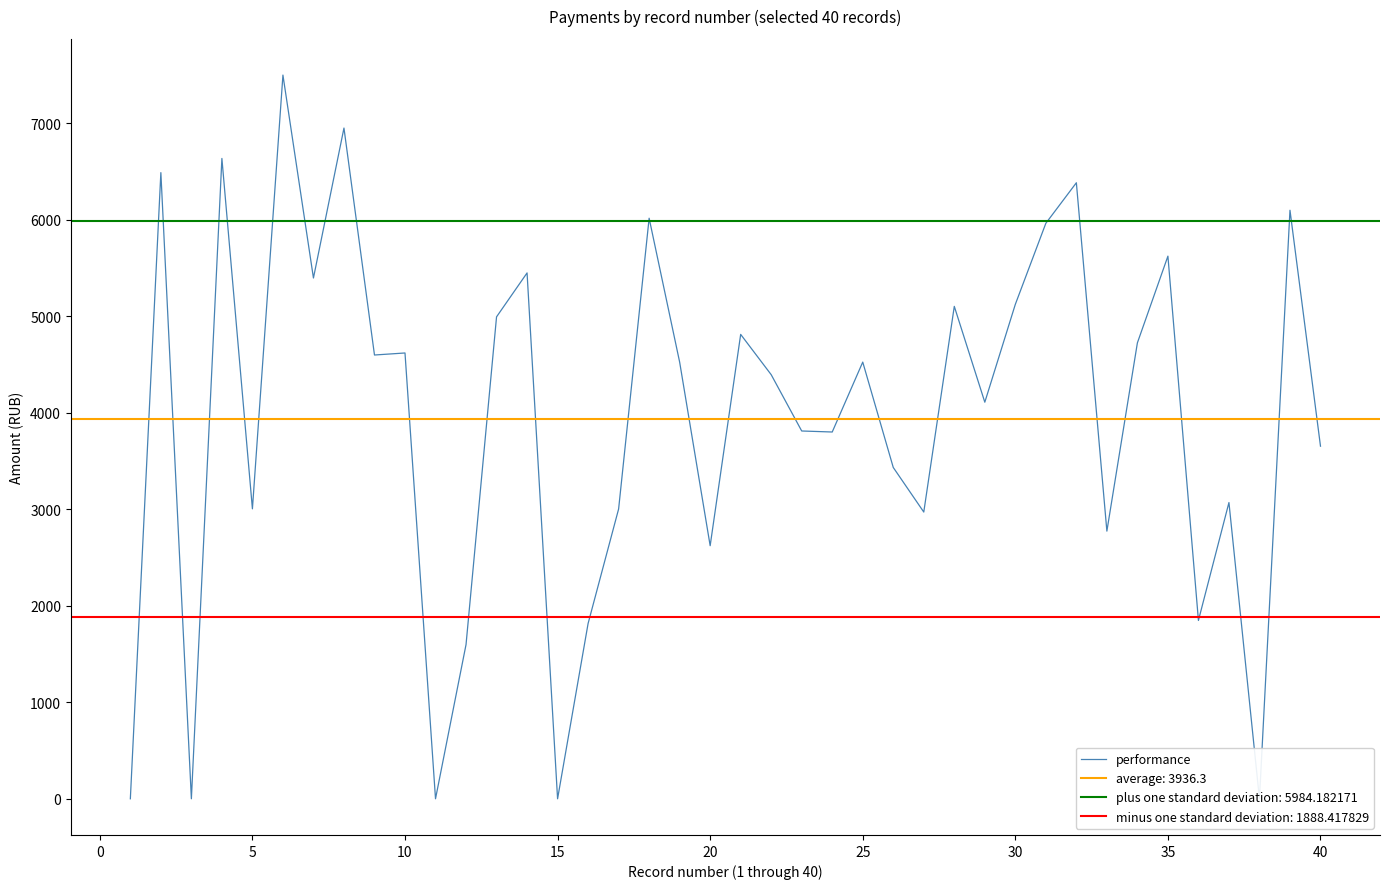

How many data points does each series have?

40